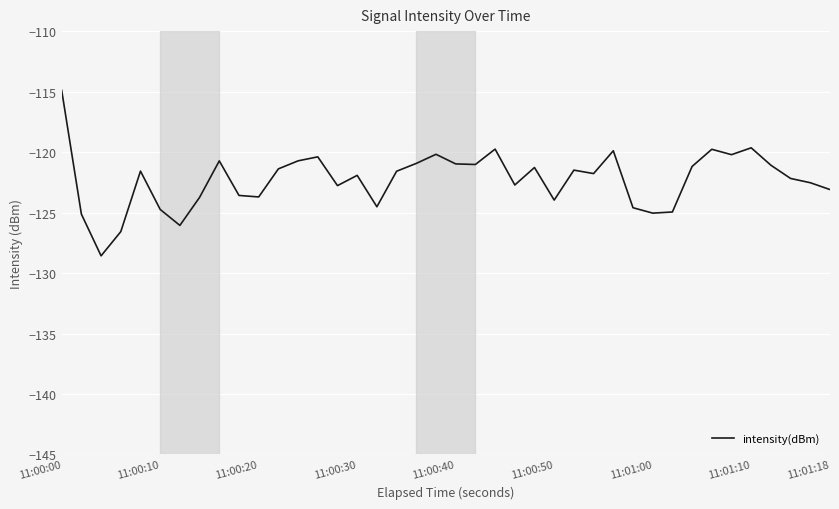

What is the maximum value shown in the chart?

-114.9